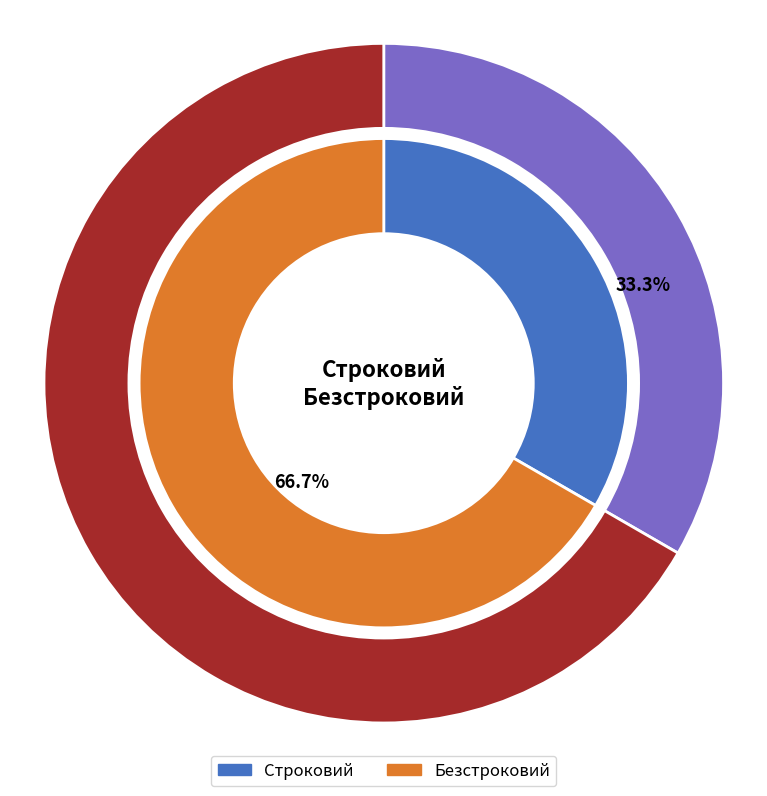

To the nearest percent, what percentage of the pie is Безстроковий?

67%